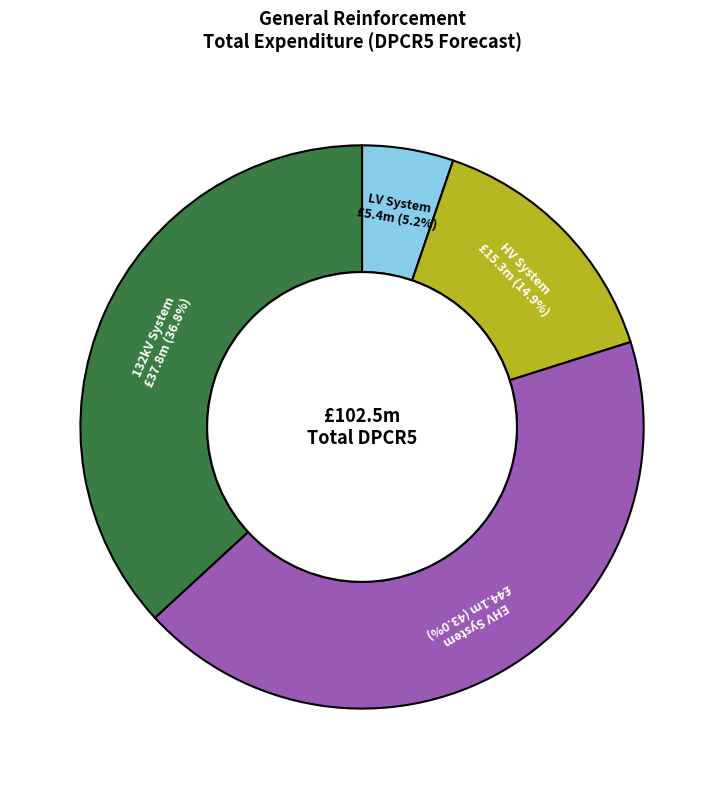

Is there any slice that represents more than half of the pie?

No